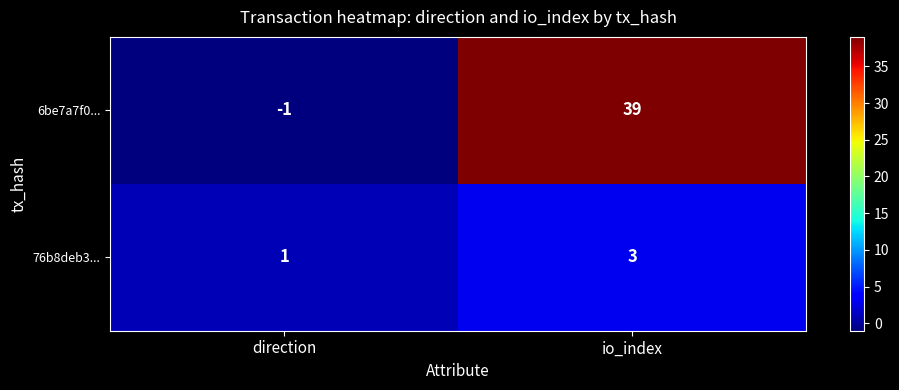

The 76b8deb3... series shows 4 at io_index. True or false?

False